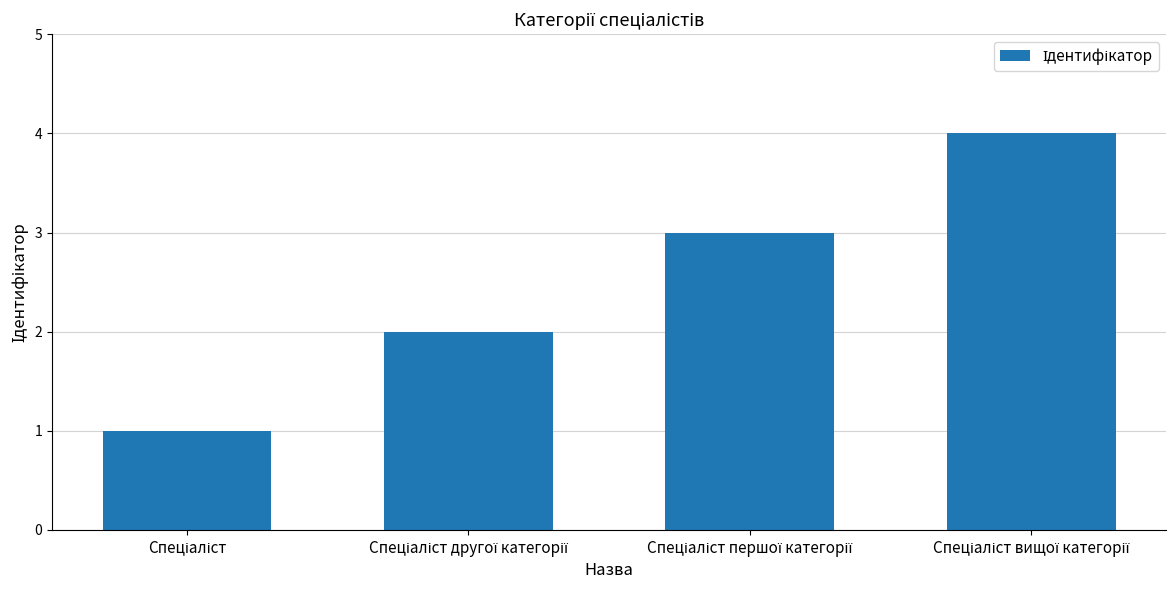

What is the difference between the maximum and minimum values?

3